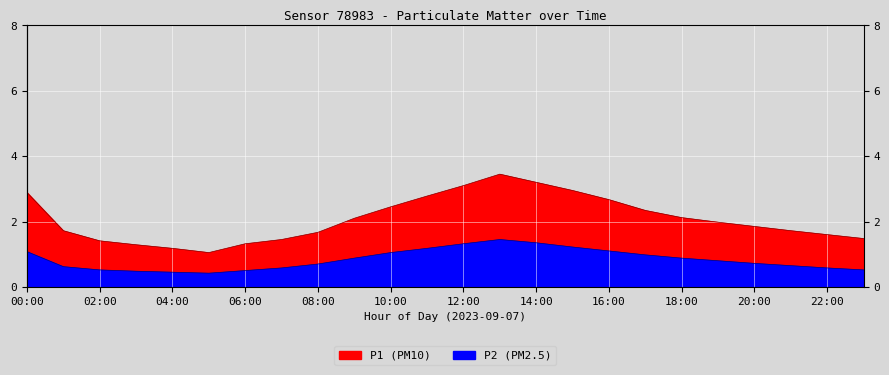

What is the approximate value of P2 at 15:00?

1.2